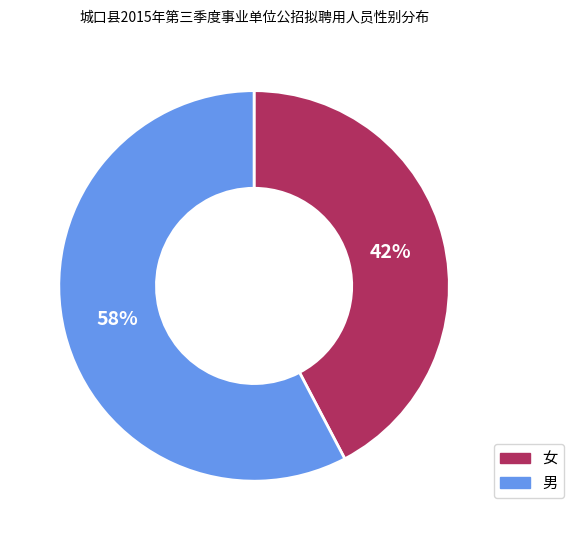

To the nearest percent, what is the combined percentage of 女 and 男?

100%